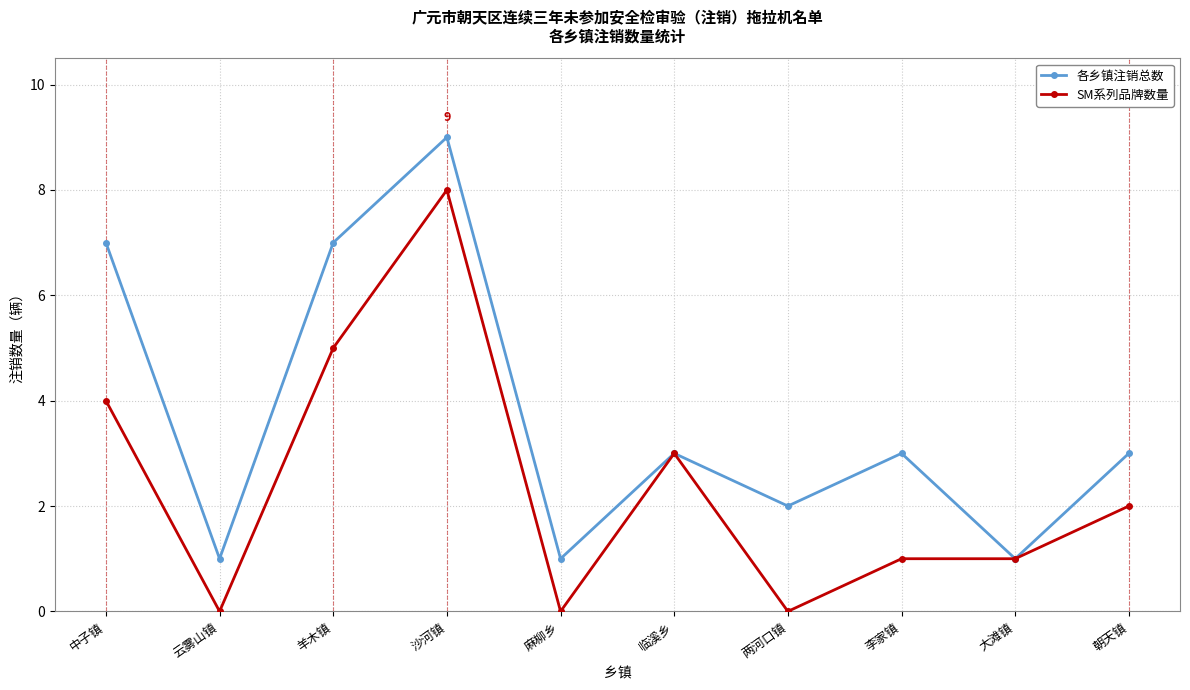

What is the highest value of the 各乡镇注销总数 series?

9